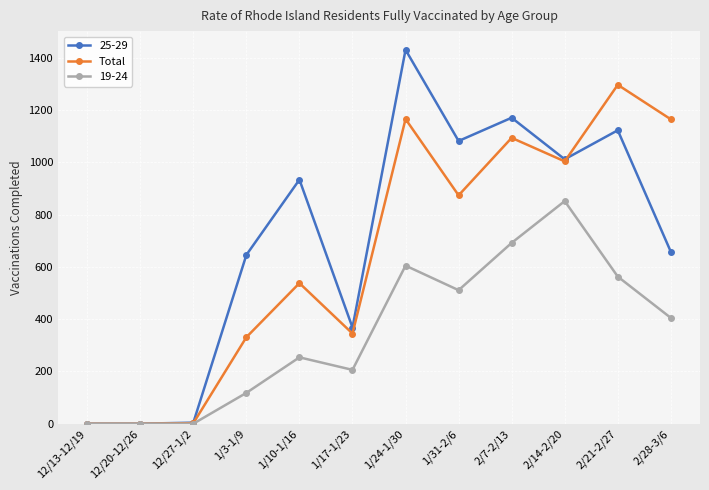

Rank the series by their maximum value, from lowest to highest.

19-24, Total, 25-29